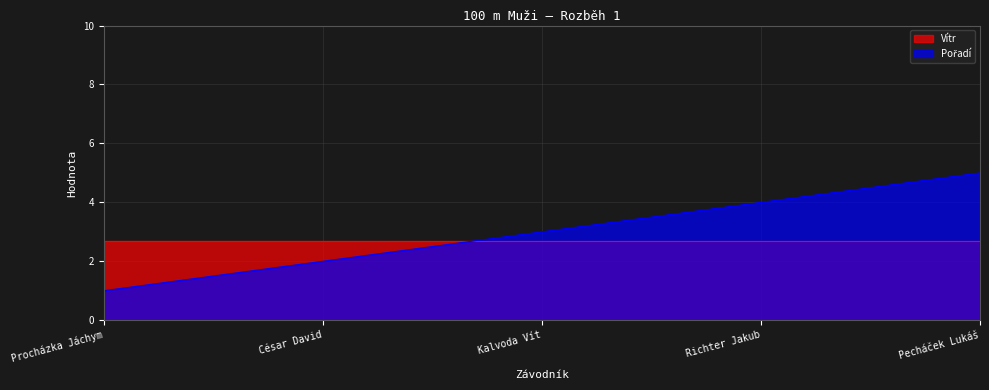

Rank the categories by value from lowest to highest.

Procházka Jáchym, César David, Kalvoda Vít, Richter Jakub, Pecháček Lukáš